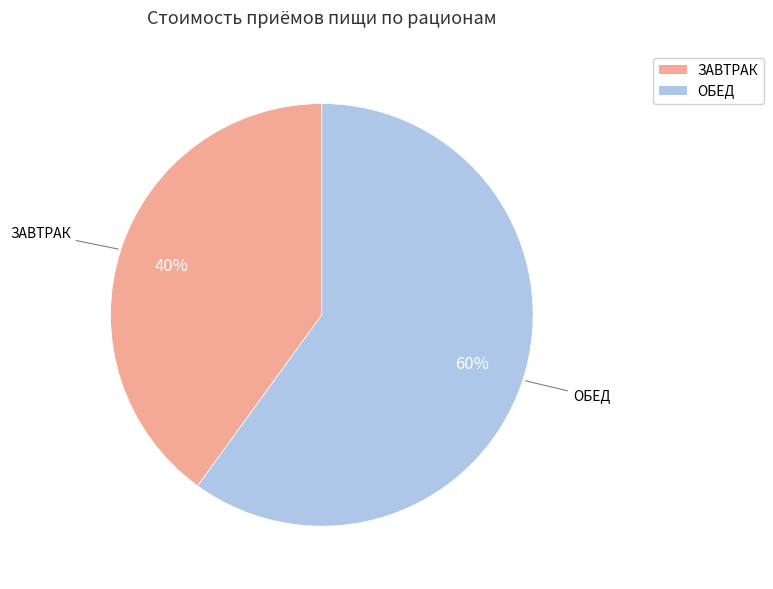

What is the smallest slice in the pie chart?

ЗАВТРАК